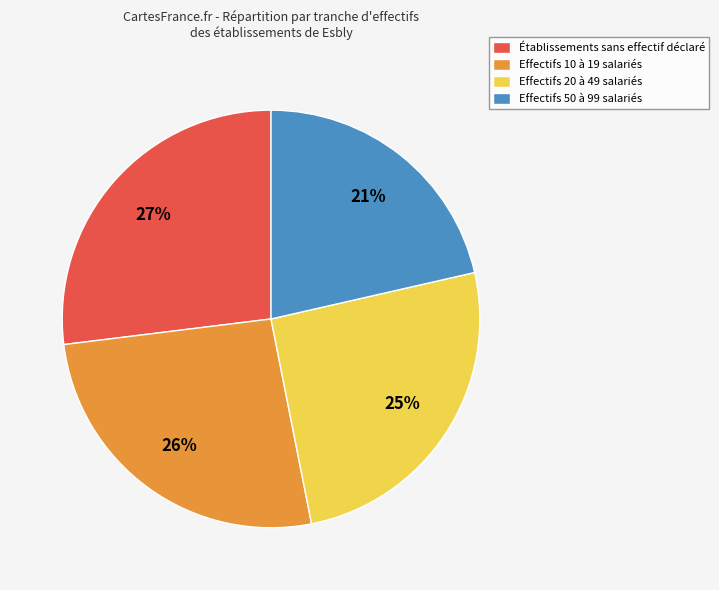

Count the number of slices in the pie.

4